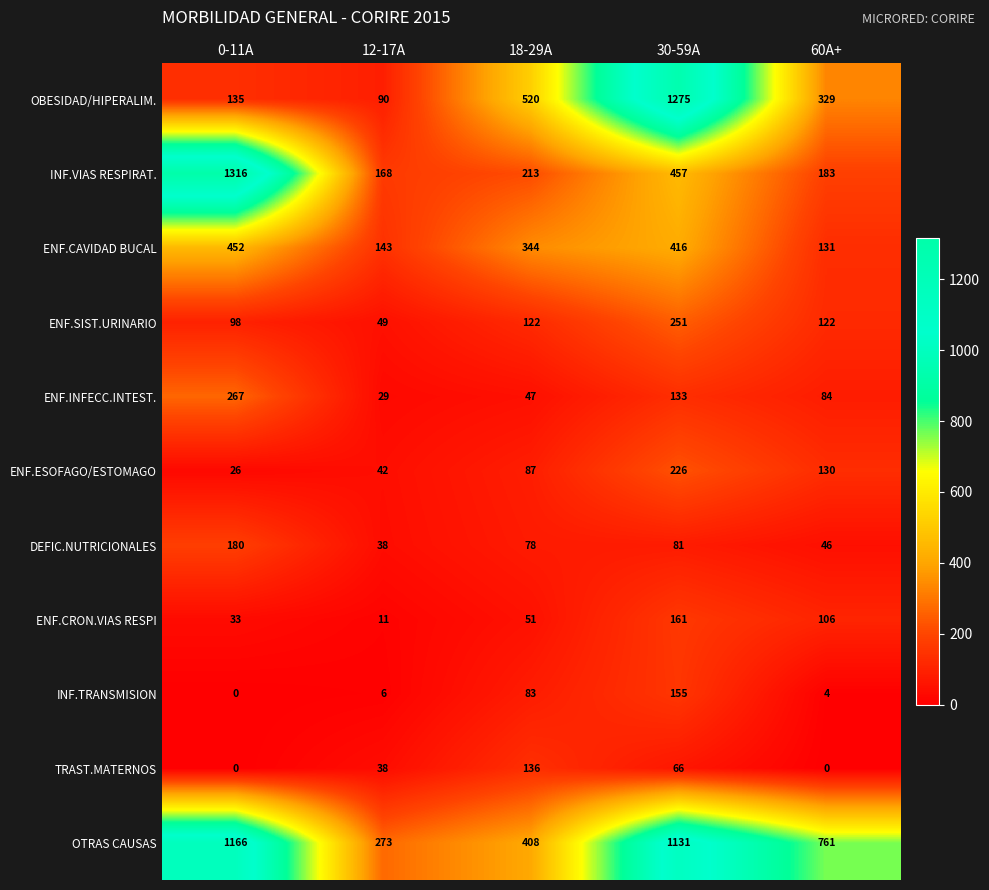

How many distinct data groups are displayed?

11